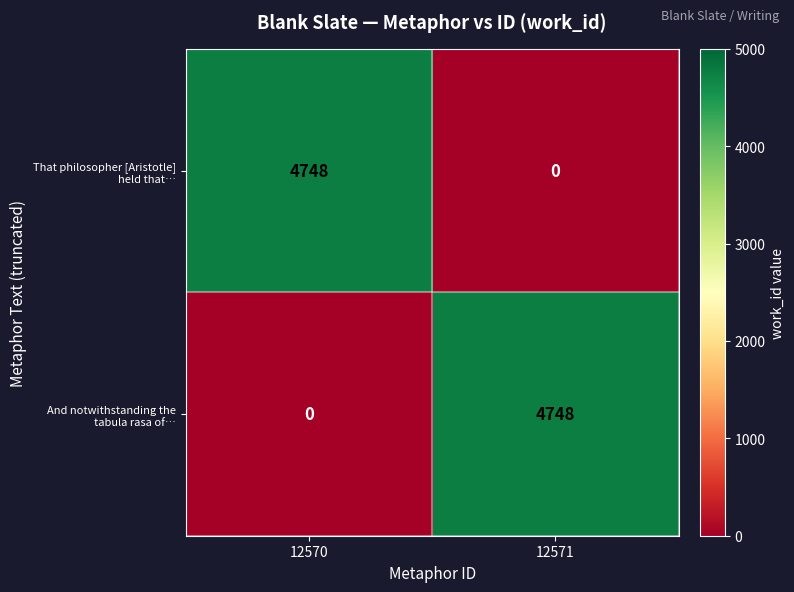

What is the total value across all series at 12571?

4748